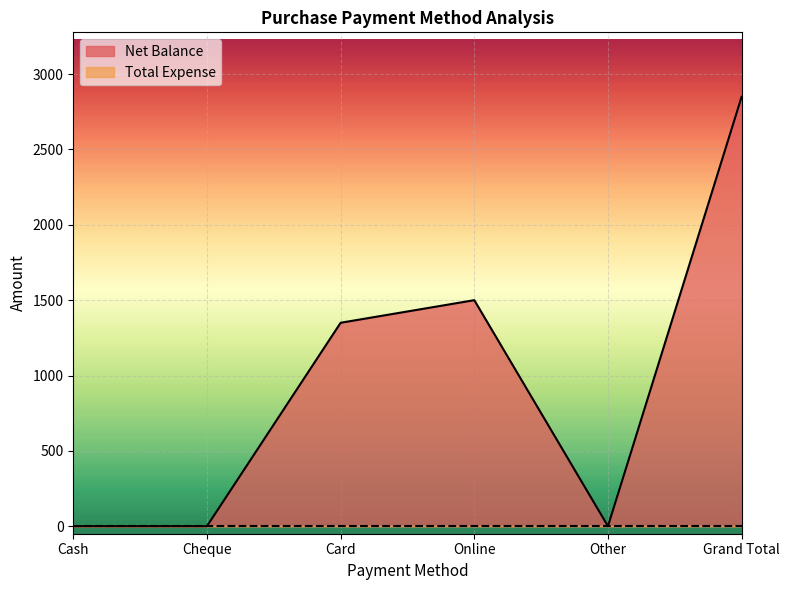

List the labels in order of value, smallest first.

Cash, Cheque, Other, Card, Online, Grand Total